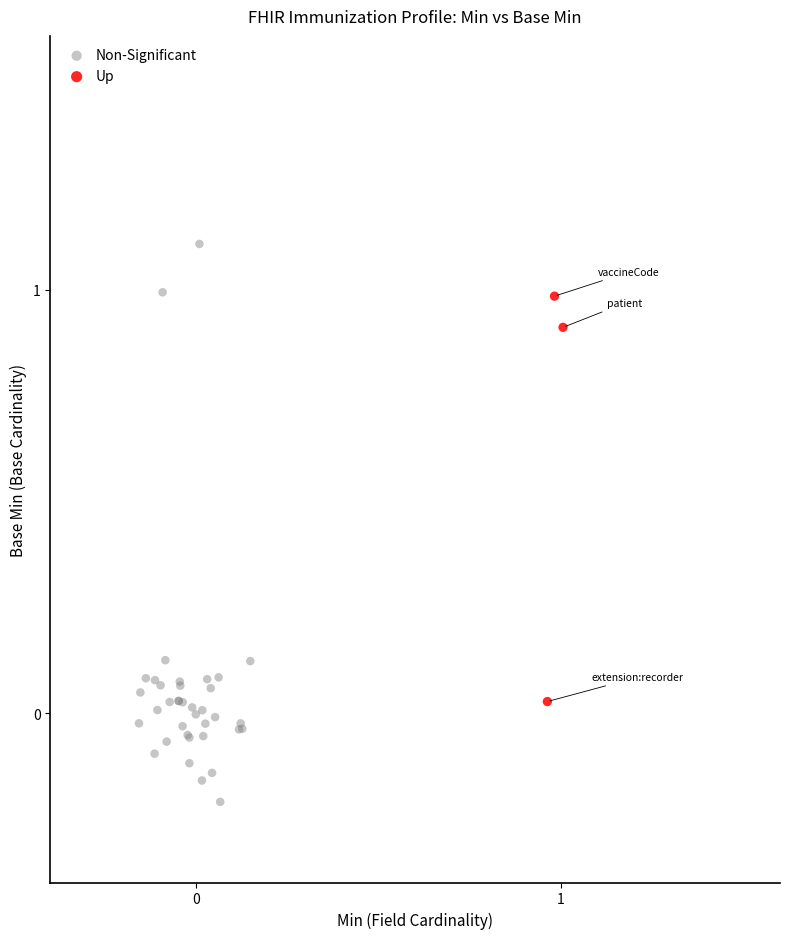

Which series has the largest Y range (max minus min)?

Non-Significant